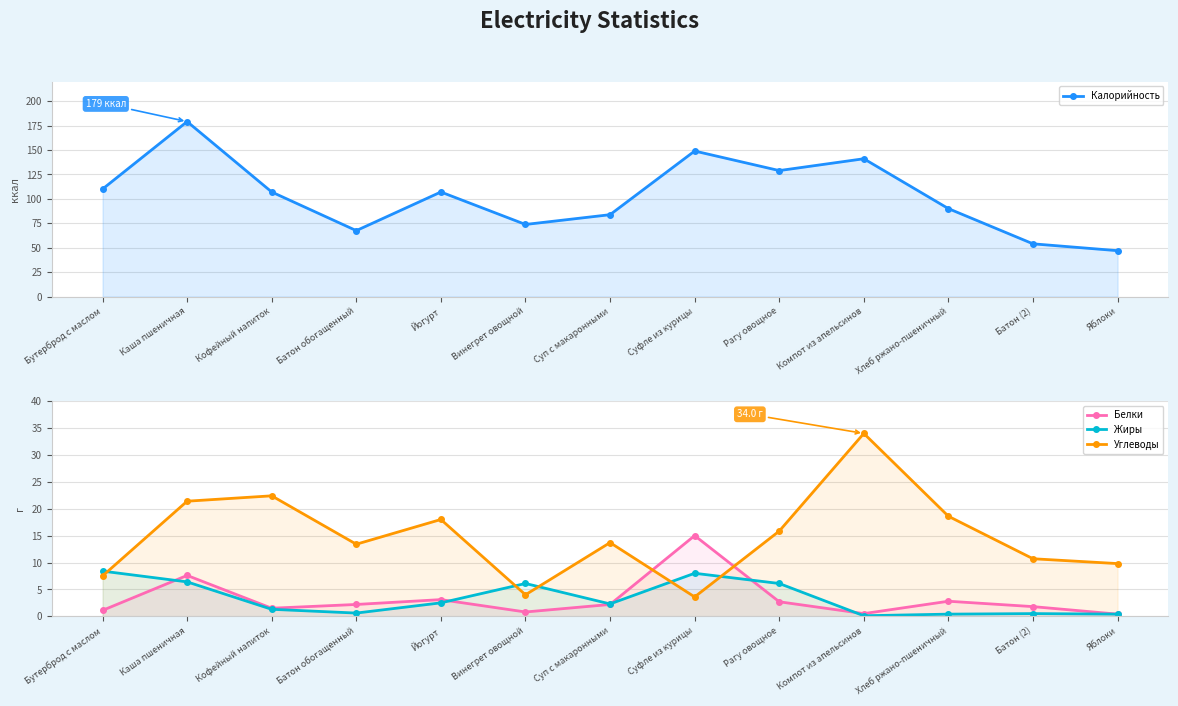

What is the maximum value shown in the chart?

179.0